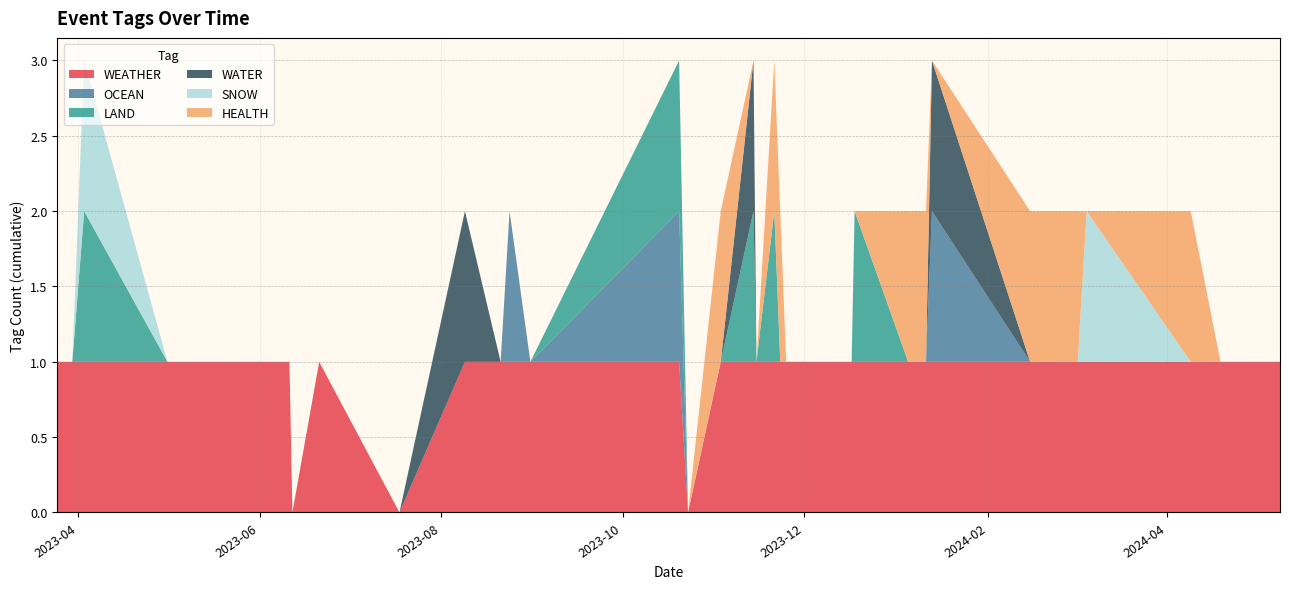

Reading left to right, what are all the values shown in this chart?

WEATHER: 2023-03-25=1	2023-03-30=1	2023-04-03=1	2023-05-01=1	2023-05-10=1	2023-06-01=1	2023-06-11=1	2023-06-12=0	2023-06-21=1	2023-07-18=0	2023-08-09=1	2023-08-21=1	2023-08-24=1	2023-08-31=1	2023-10-20=1	2023-10-23=0	2023-11-03=1	2023-11-14=1	2023-11-15=1	2023-11-21=1	2023-11-23=1	2023-11-25=1	2023-11-27=1	2023-12-04=1	2023-12-17=1	2023-12-18=1	2024-01-05=1	2024-01-11=1	2024-01-13=1	2024-02-15=1	2024-03-02=1	2024-03-05=1	2024-04-09=1	2024-04-19=1	2024-05-09=1
OCEAN: 2023-03-25=0	2023-03-30=0	2023-04-03=0	2023-05-01=0	2023-05-10=0	2023-06-01=0	2023-06-11=0	2023-06-12=0	2023-06-21=0	2023-07-18=0	2023-08-09=0	2023-08-21=0	2023-08-24=1	2023-08-31=0	2023-10-20=1	2023-10-23=0	2023-11-03=0	2023-11-14=0	2023-11-15=0	2023-11-21=0	2023-11-23=0	2023-11-25=0	2023-11-27=0	2023-12-04=0	2023-12-17=0	2023-12-18=0	2024-01-05=0	2024-01-11=0	2024-01-13=1	2024-02-15=0	2024-03-02=0	2024-03-05=0	2024-04-09=0	2024-04-19=0	2024-05-09=0
LAND: 2023-03-25=0	2023-03-30=0	2023-04-03=1	2023-05-01=0	2023-05-10=0	2023-06-01=0	2023-06-11=0	2023-06-12=0	2023-06-21=0	2023-07-18=0	2023-08-09=0	2023-08-21=0	2023-08-24=0	2023-08-31=0	2023-10-20=1	2023-10-23=0	2023-11-03=0	2023-11-14=1	2023-11-15=0	2023-11-21=1	2023-11-23=0	2023-11-25=0	2023-11-27=0	2023-12-04=0	2023-12-17=0	2023-12-18=1	2024-01-05=0	2024-01-11=0	2024-01-13=0	2024-02-15=0	2024-03-02=0	2024-03-05=0	2024-04-09=0	2024-04-19=0	2024-05-09=0
WATER: 2023-03-25=0	2023-03-30=0	2023-04-03=0	2023-05-01=0	2023-05-10=0	2023-06-01=0	2023-06-11=0	2023-06-12=0	2023-06-21=0	2023-07-18=0	2023-08-09=1	2023-08-21=0	2023-08-24=0	2023-08-31=0	2023-10-20=0	2023-10-23=0	2023-11-03=0	2023-11-14=1	2023-11-15=0	2023-11-21=0	2023-11-23=0	2023-11-25=0	2023-11-27=0	2023-12-04=0	2023-12-17=0	2023-12-18=0	2024-01-05=0	2024-01-11=0	2024-01-13=1	2024-02-15=0	2024-03-02=0	2024-03-05=0	2024-04-09=0	2024-04-19=0	2024-05-09=0
SNOW: 2023-03-25=0	2023-03-30=0	2023-04-03=1	2023-05-01=0	2023-05-10=0	2023-06-01=0	2023-06-11=0	2023-06-12=0	2023-06-21=0	2023-07-18=0	2023-08-09=0	2023-08-21=0	2023-08-24=0	2023-08-31=0	2023-10-20=0	2023-10-23=0	2023-11-03=0	2023-11-14=0	2023-11-15=0	2023-11-21=0	2023-11-23=0	2023-11-25=0	2023-11-27=0	2023-12-04=0	2023-12-17=0	2023-12-18=0	2024-01-05=0	2024-01-11=0	2024-01-13=0	2024-02-15=0	2024-03-02=0	2024-03-05=1	2024-04-09=0	2024-04-19=0	2024-05-09=0
HEALTH: 2023-03-25=0	2023-03-30=0	2023-04-03=0	2023-05-01=0	2023-05-10=0	2023-06-01=0	2023-06-11=0	2023-06-12=0	2023-06-21=0	2023-07-18=0	2023-08-09=0	2023-08-21=0	2023-08-24=0	2023-08-31=0	2023-10-20=0	2023-10-23=0	2023-11-03=1	2023-11-14=0	2023-11-15=0	2023-11-21=1	2023-11-23=1	2023-11-25=0	2023-11-27=0	2023-12-04=0	2023-12-17=0	2023-12-18=0	2024-01-05=1	2024-01-11=1	2024-01-13=0	2024-02-15=1	2024-03-02=1	2024-03-05=0	2024-04-09=1	2024-04-19=0	2024-05-09=0